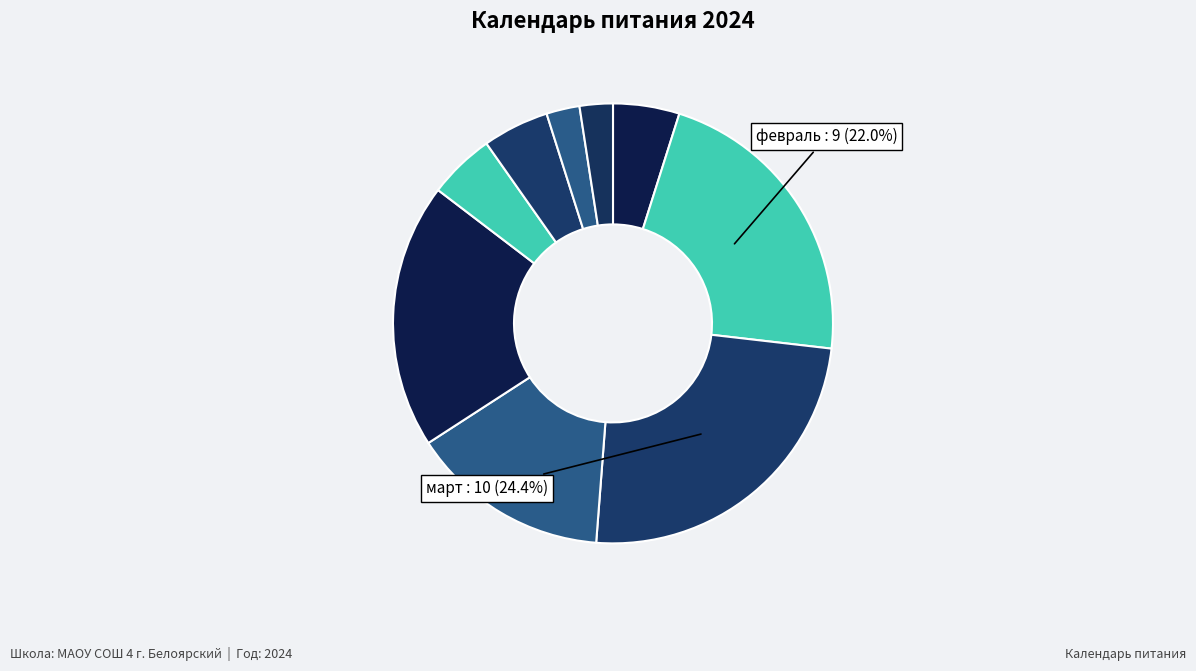

To the nearest percent, what is the average slice percentage?

11%